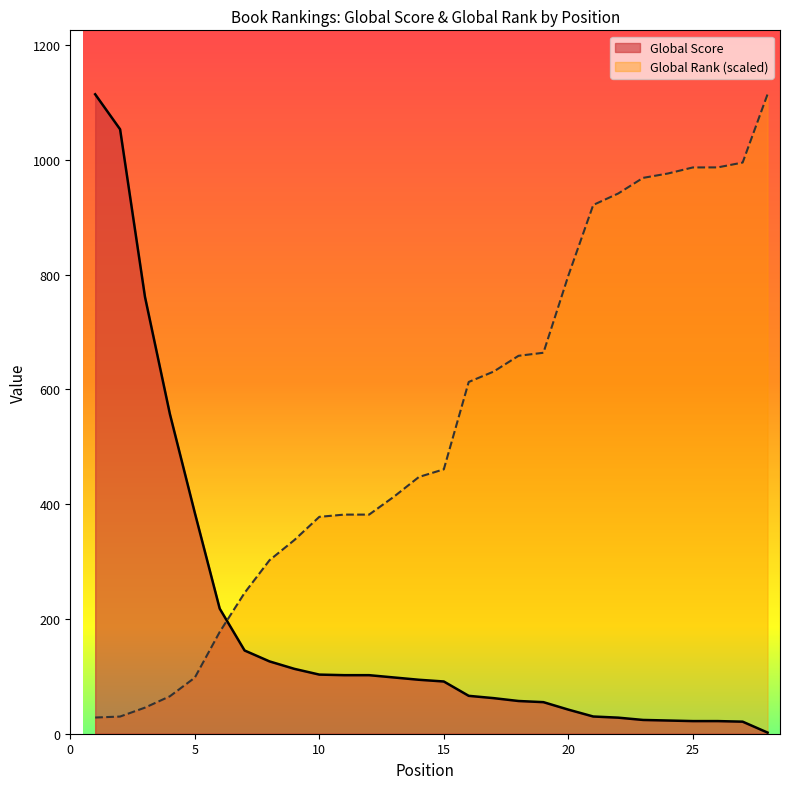

Does the chart display data point markers on the line(s)?

No